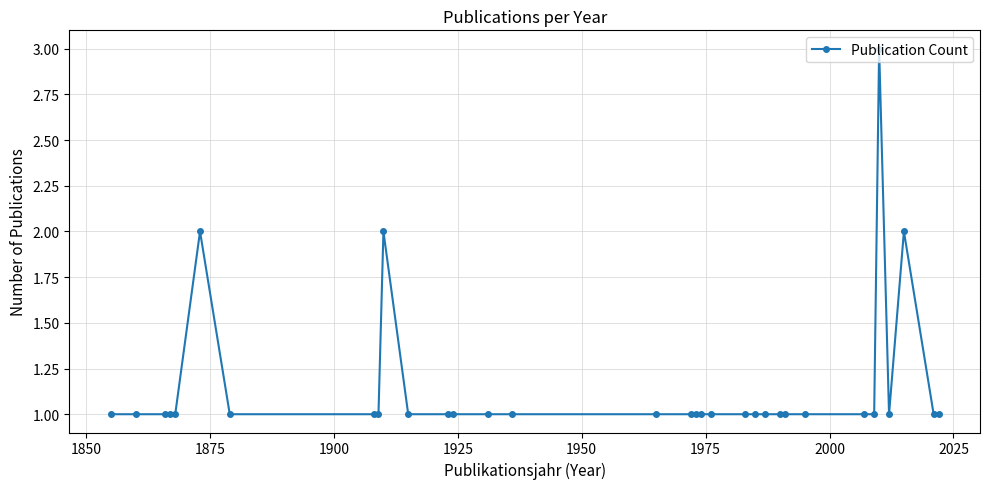

What is the sum of all values?

38